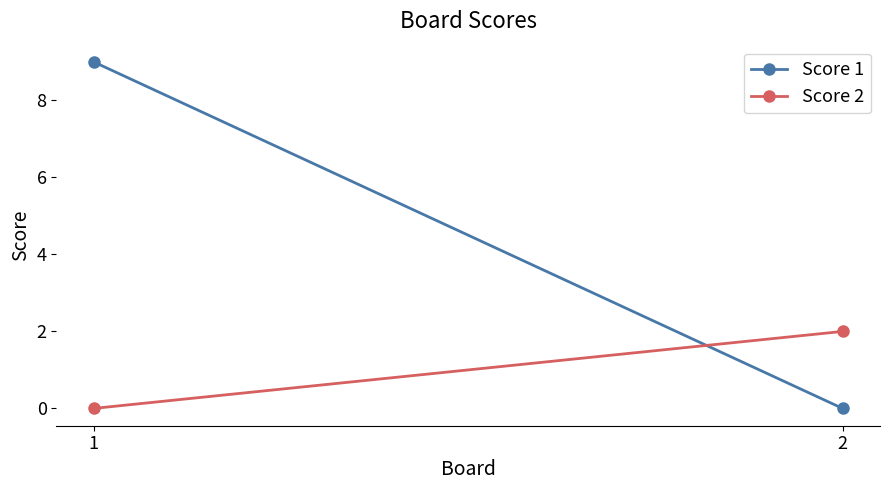

The Score 2 series shows 2 at 2. True or false?

True